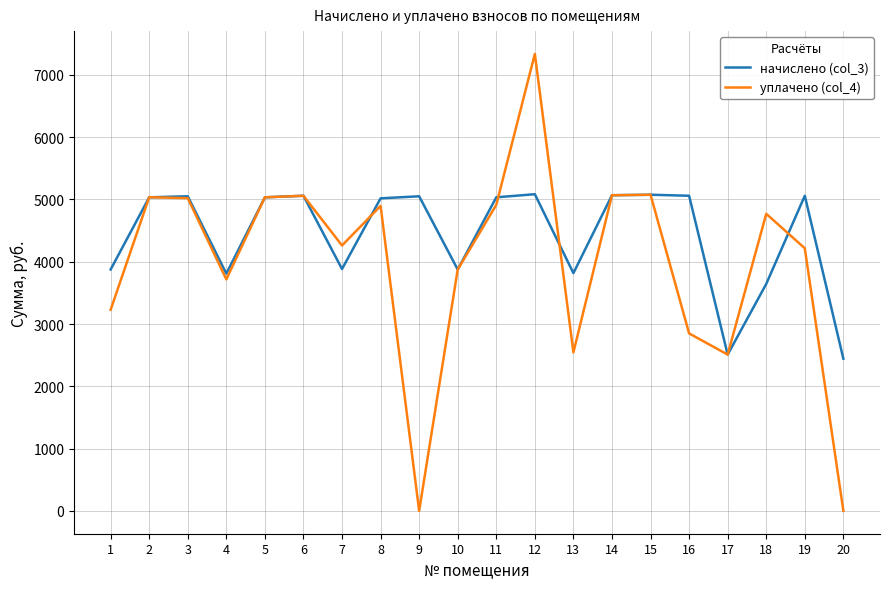

At 9, list the series in order from largest to smallest.

начислено (col_3), уплачено (col_4)